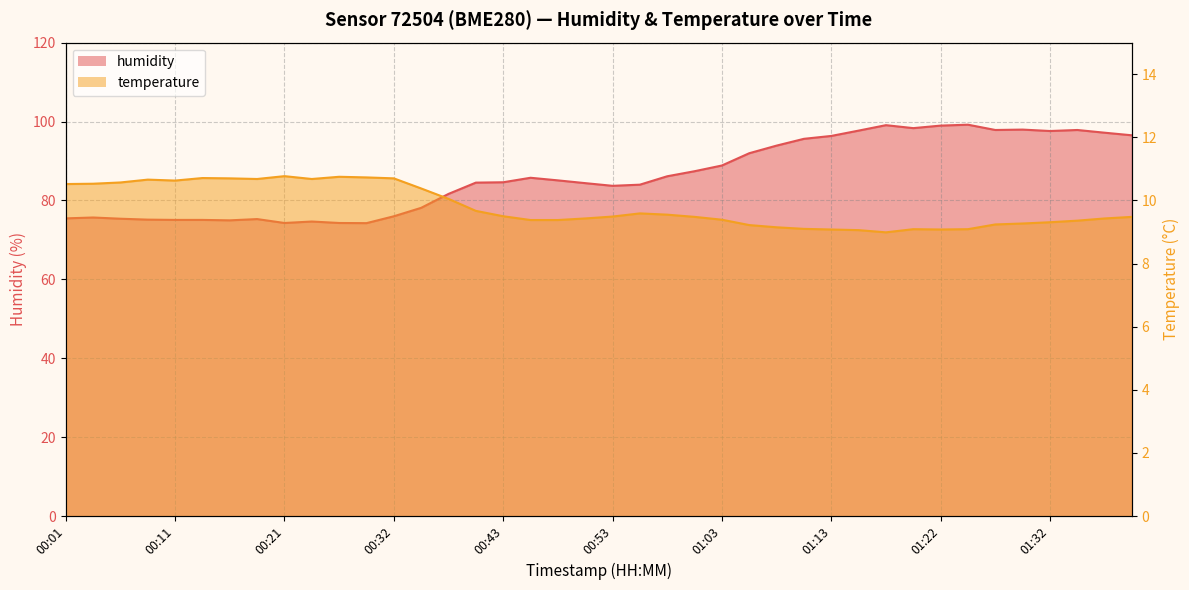

At how many categories does at least one series exceed 62?

40